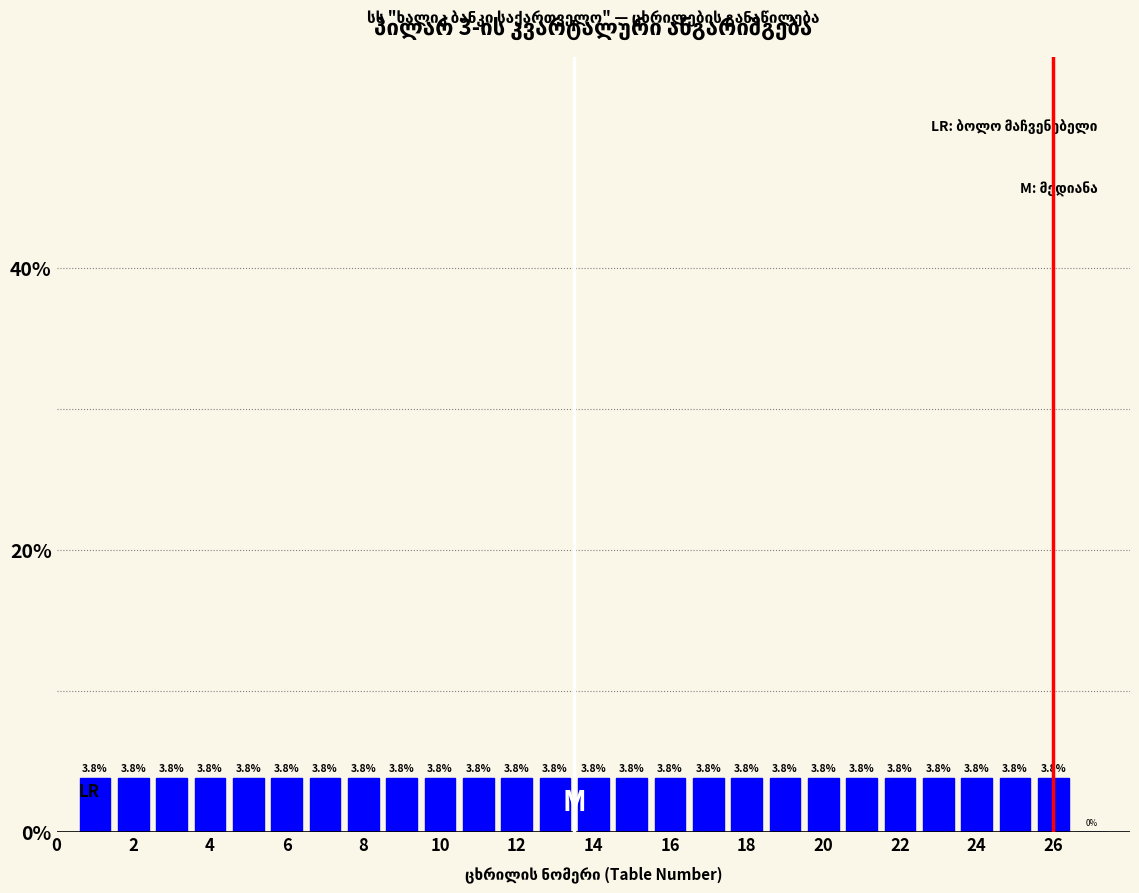

Reading left to right, transcribe this chart: for each bar, give the range it covers on the x-axis and its height. The bar edges are not printed on the chart, so give them approximately, as read against the axis.

0.5 to 1.5: 3.8
1.5 to 2.5: 3.8
2.5 to 3.5: 3.8
3.5 to 4.5: 3.8
4.5 to 5.5: 3.8
5.5 to 6.5: 3.8
6.5 to 7.5: 3.8
7.5 to 8.5: 3.8
8.5 to 9.5: 3.8
9.5 to 10.5: 3.8
10.5 to 11.5: 3.8
11.5 to 12.5: 3.8
12.5 to 13.5: 3.8
13.5 to 14.5: 3.8
14.5 to 15.5: 3.8
15.5 to 16.5: 3.8
16.5 to 17.5: 3.8
17.5 to 18.5: 3.8
18.5 to 19.5: 3.8
19.5 to 20.5: 3.8
20.5 to 21.5: 3.8
21.5 to 22.5: 3.8
22.5 to 23.5: 3.8
23.5 to 24.5: 3.8
24.5 to 25.5: 3.8
25.5 to 26.5: 3.8
26.5 to 27.5: 0.0